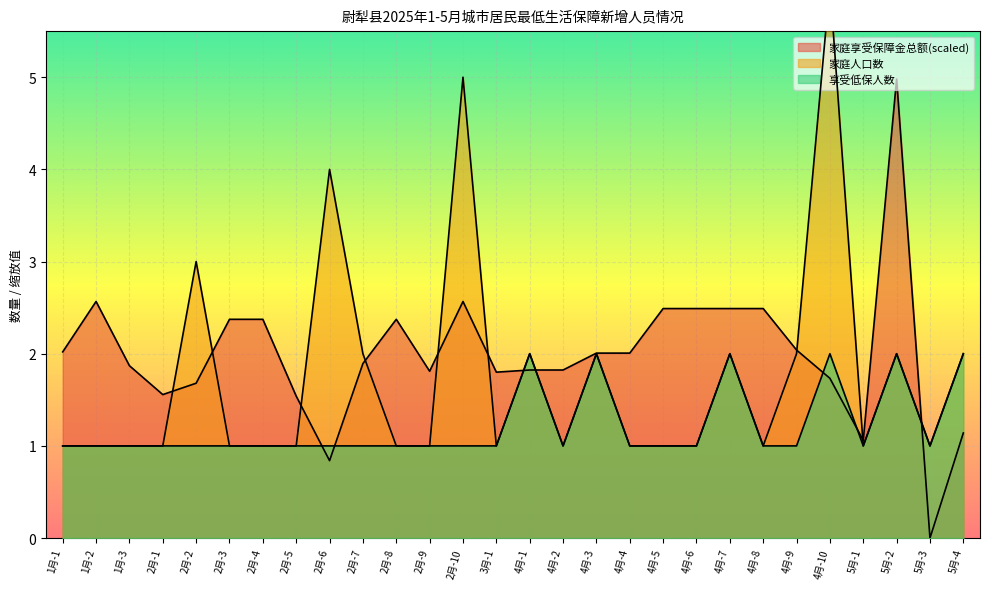

True or false: 家庭人口数 has a value of 0.6 at 1月-2.

False